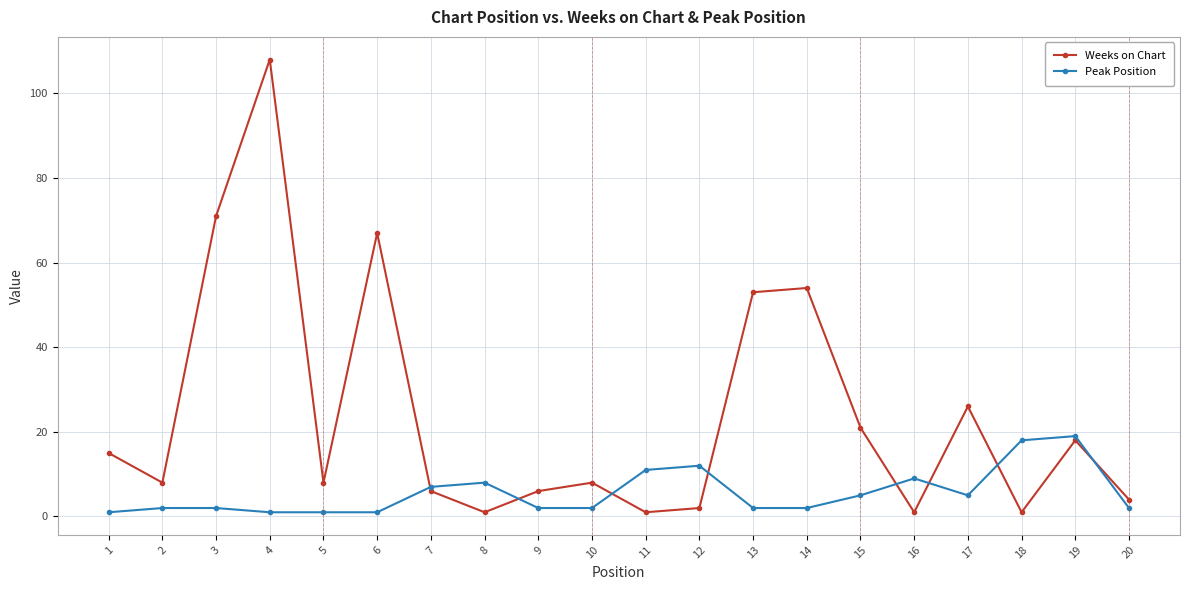

Which series has the largest total across all categories?

Weeks on Chart